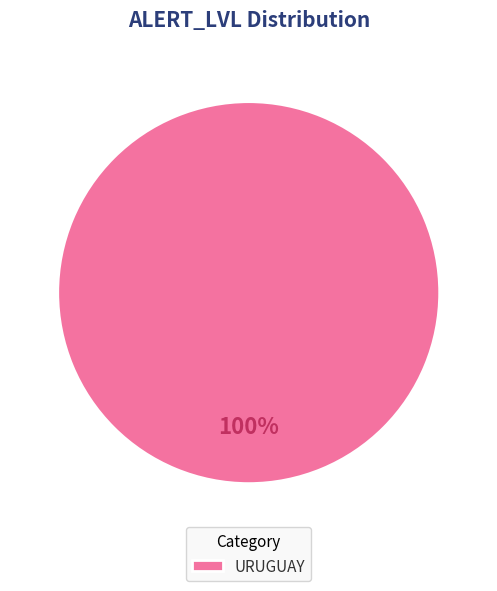

Is it true that URUGUAY is 90% of the pie?

False